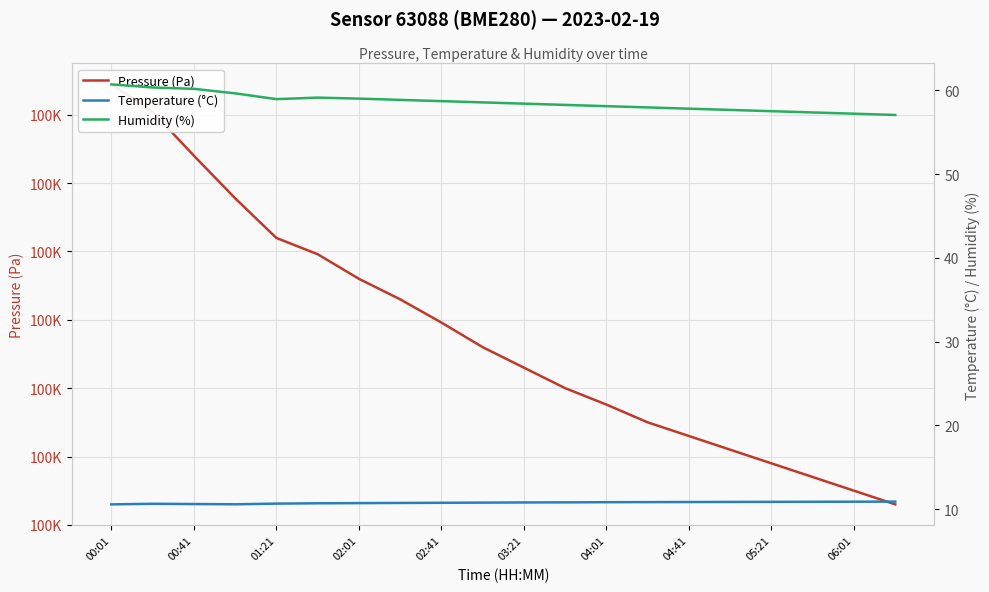

In Temperature (°C), how many points are lower than both neighbors (excluding endpoints)?

1